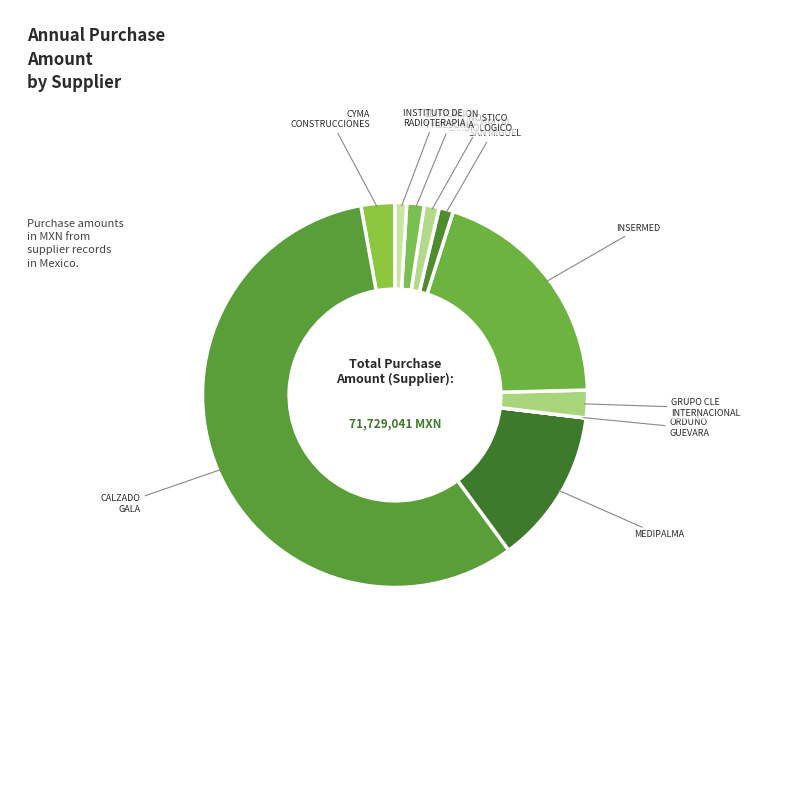

To the nearest percent, what is the difference between the largest and smallest slice percentages?

57%